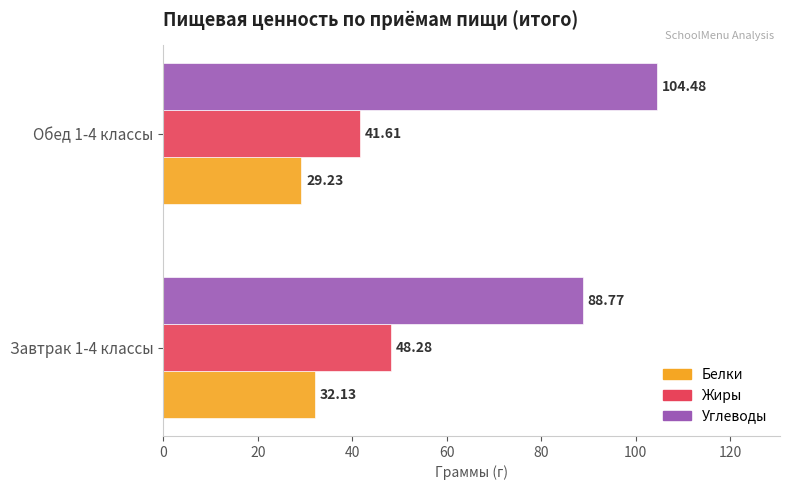

What is the lowest value of the Белки series?

29.2